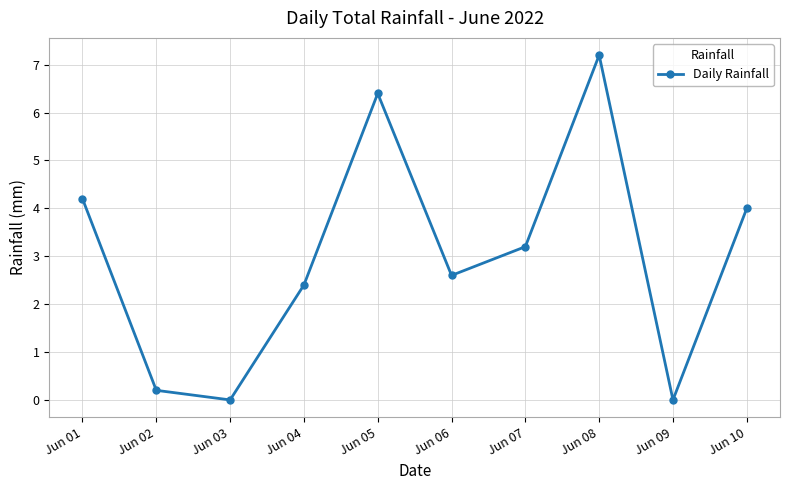

What is the value of the 4th point from the left?

2.4